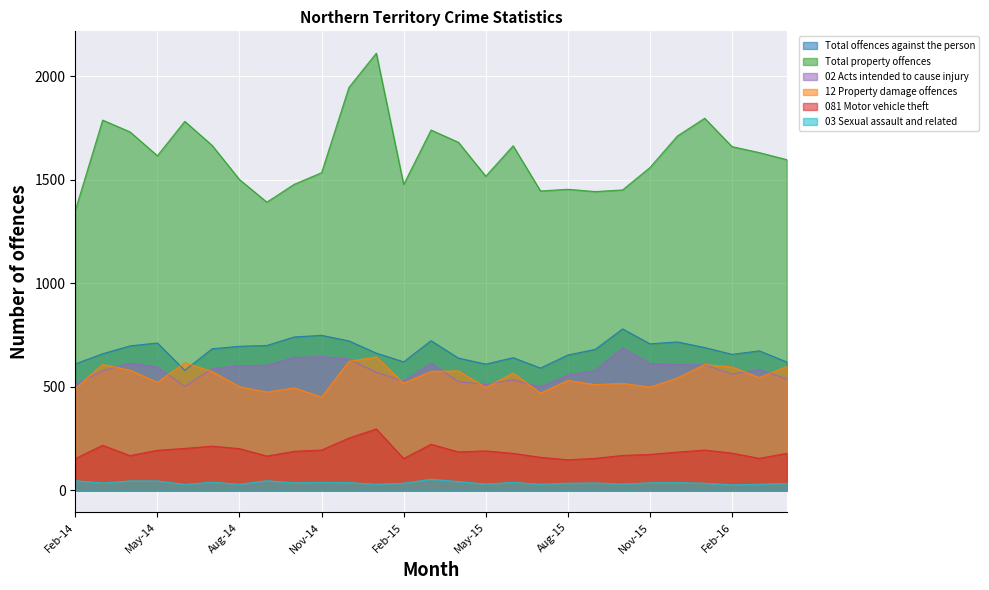

What is the difference between the maximum and minimum values in the 02 Acts intended to cause injury series?

188